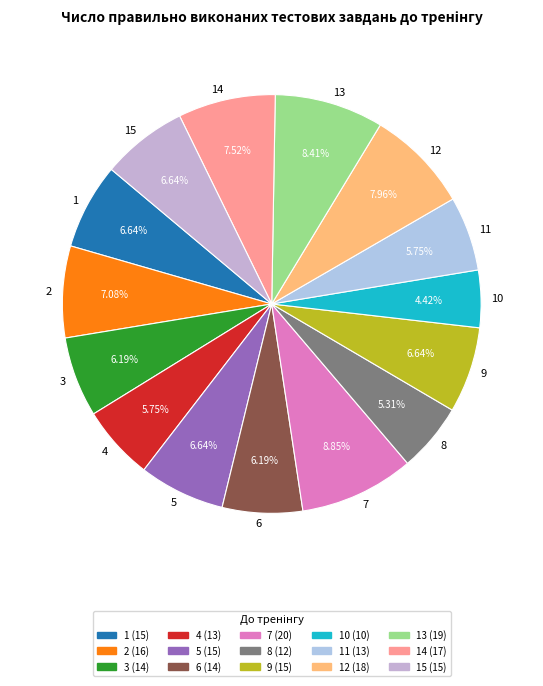

To the nearest percent, what is the combined percentage of 2 and 15?

14%